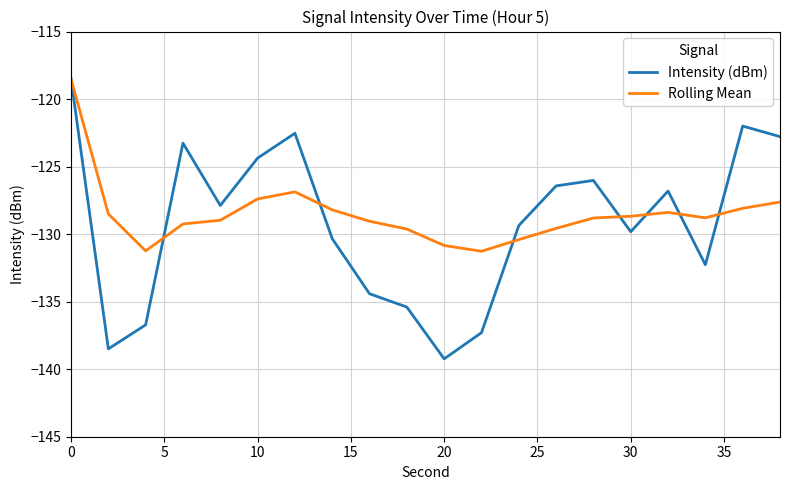

What is the lowest value of the Intensity (dBm) series?

-139.2